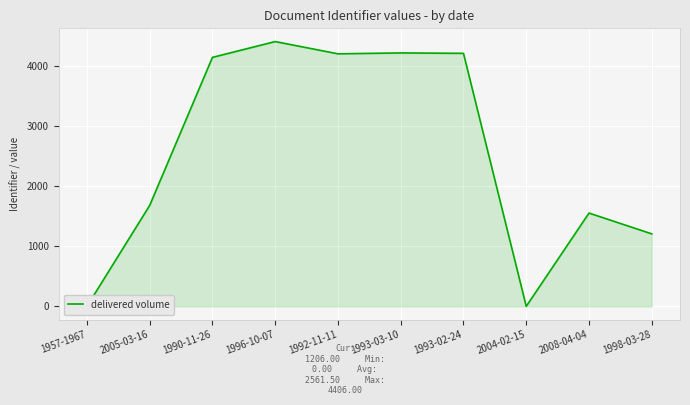

How many interior local valleys (lower than both neighbors) does the data have?

2